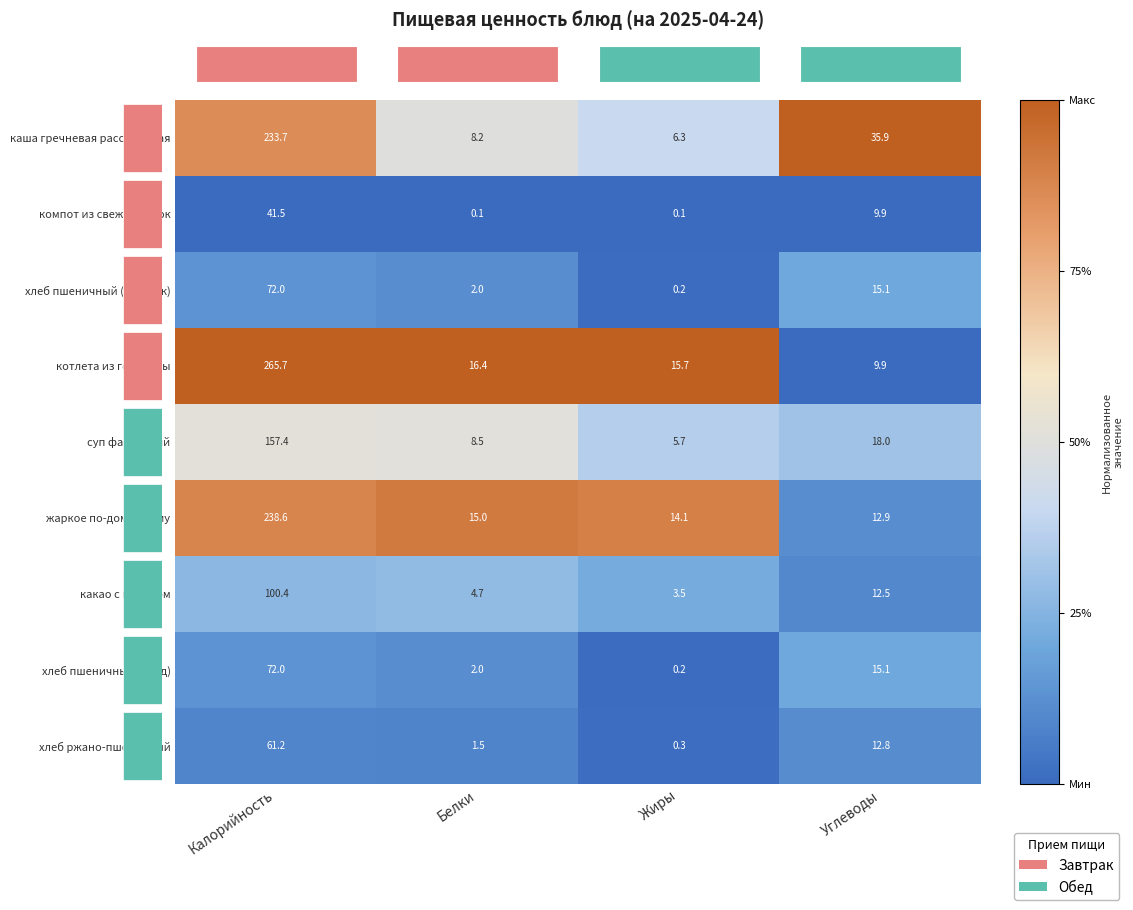

What is the difference between the хлеб пшеничный (завтрак) values at Белки and Калорийность?

70.0